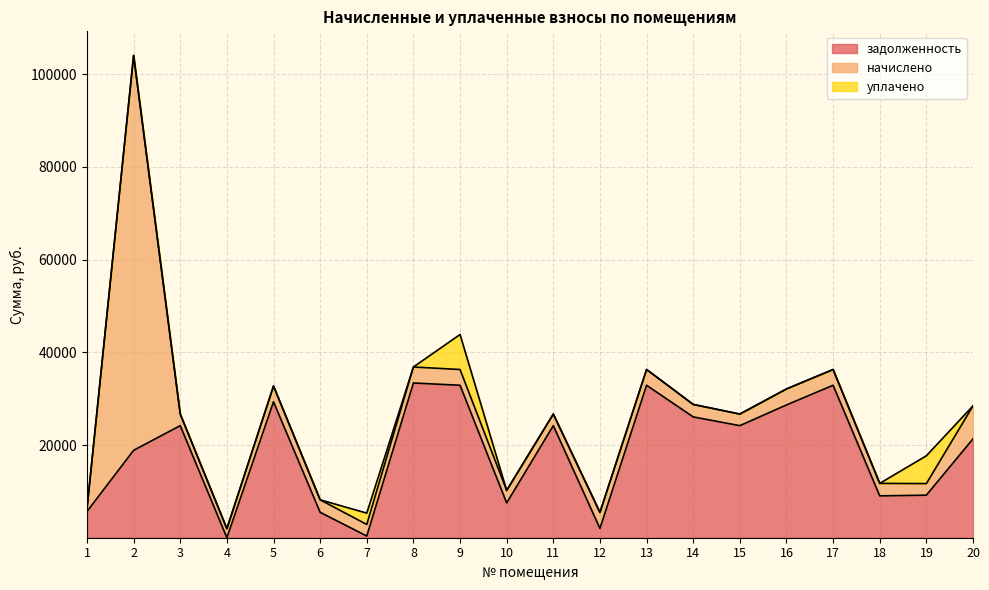

Between 13 and 15, which series saw the biggest shift?

задолженность